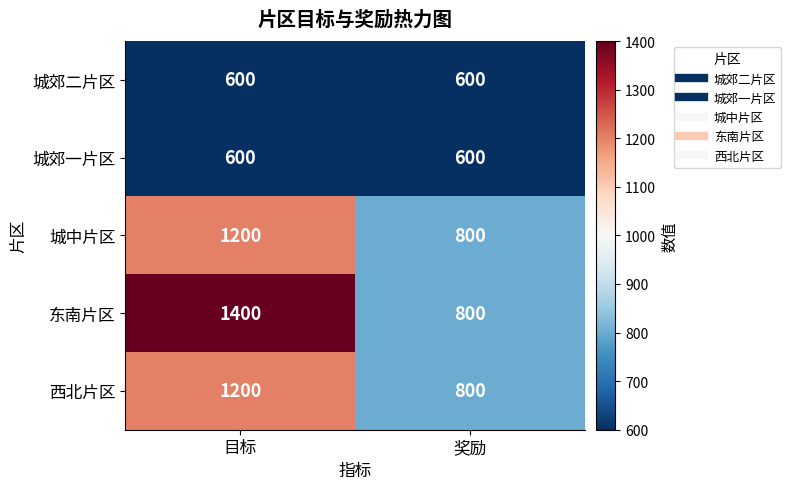

What is the spread (max minus min) of values at 奖励?

200